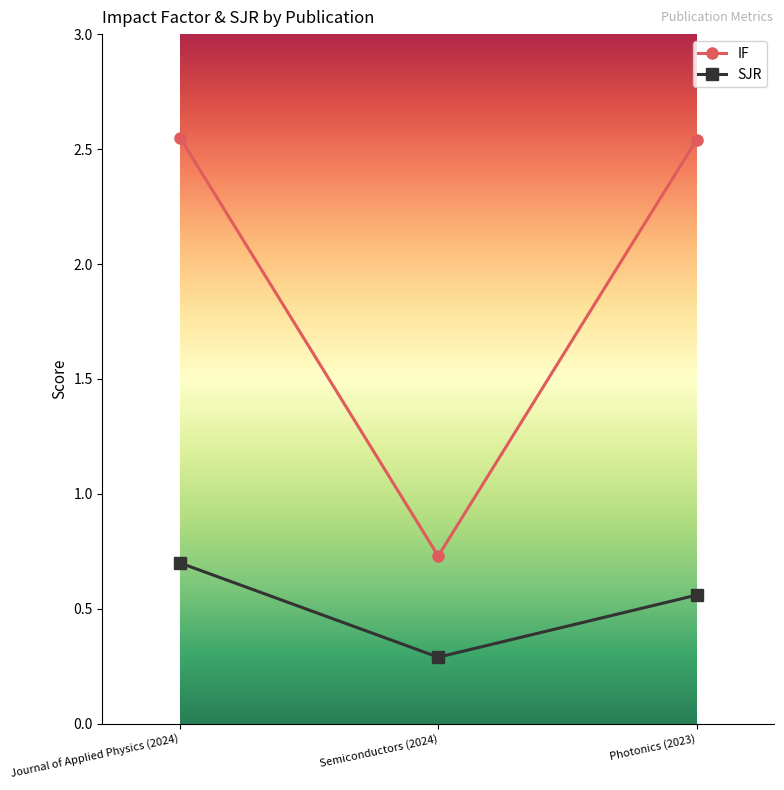

How many lines are shown in the chart?

2